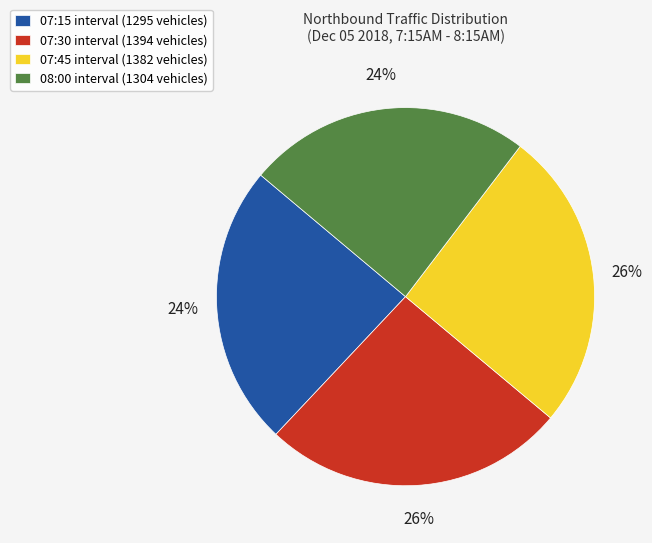

Does 07:45 interval (1382 vehicles) represent more than half of the total?

No